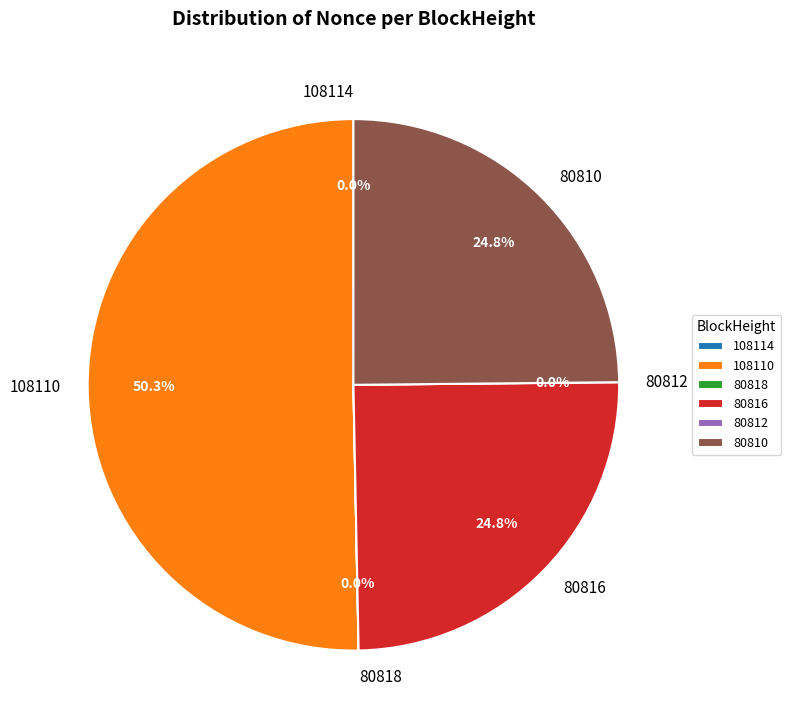

How many segments does this pie chart have?

6